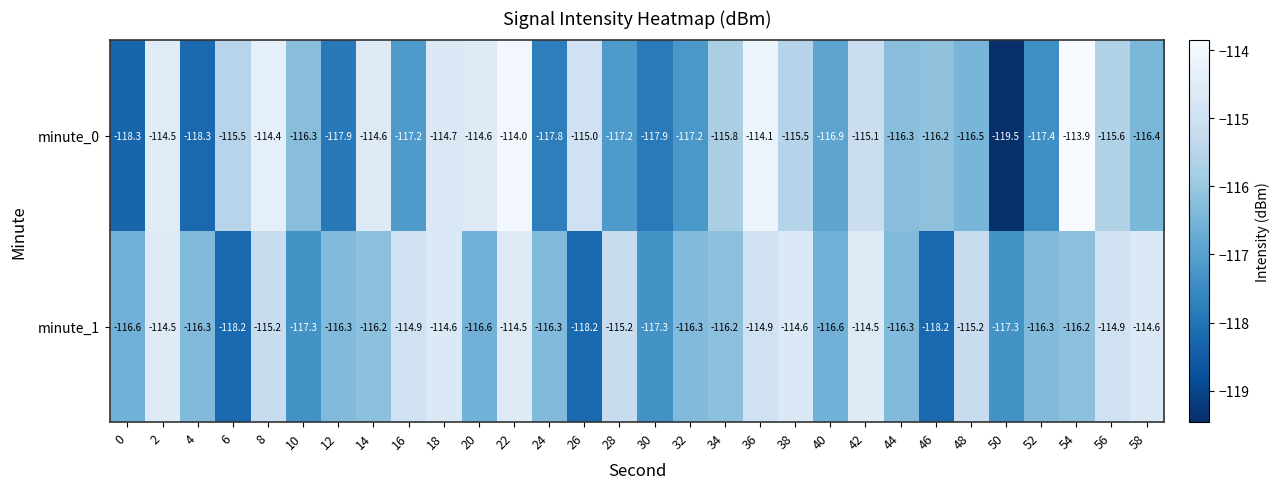

Which label corresponds to the smallest value in the chart?

50